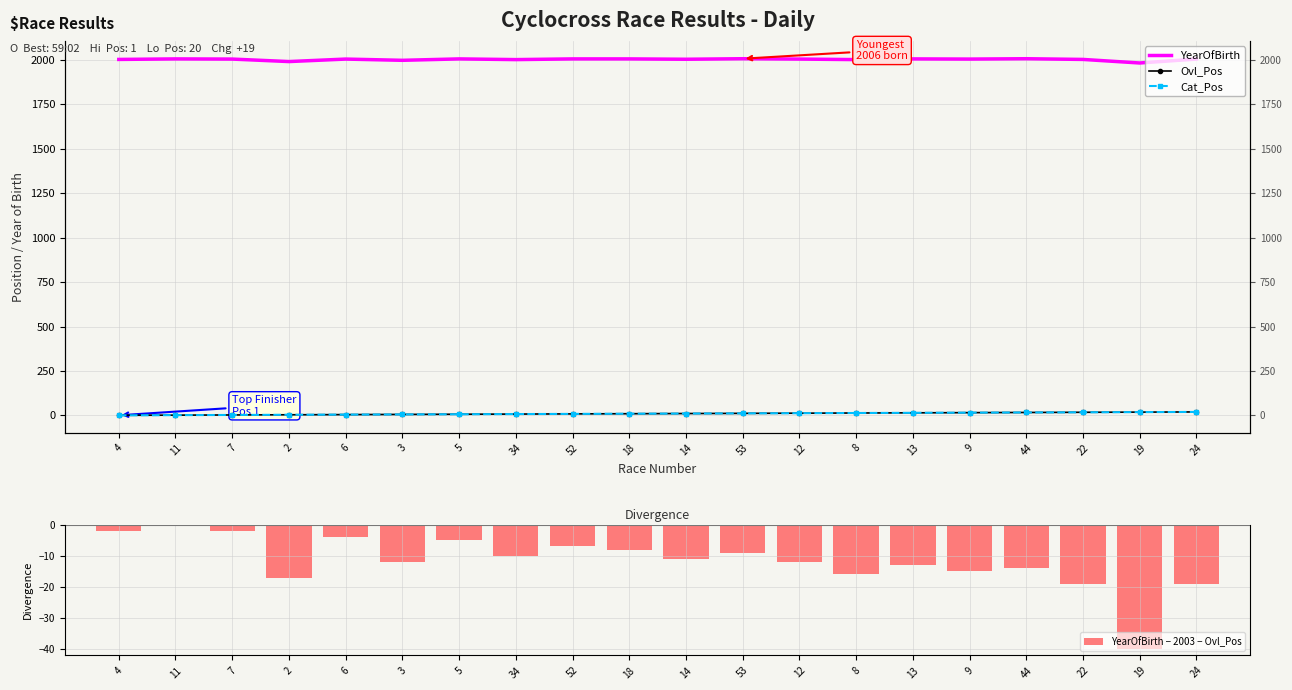

Is it true that Ovl_Pos equals 16 at 18?

False